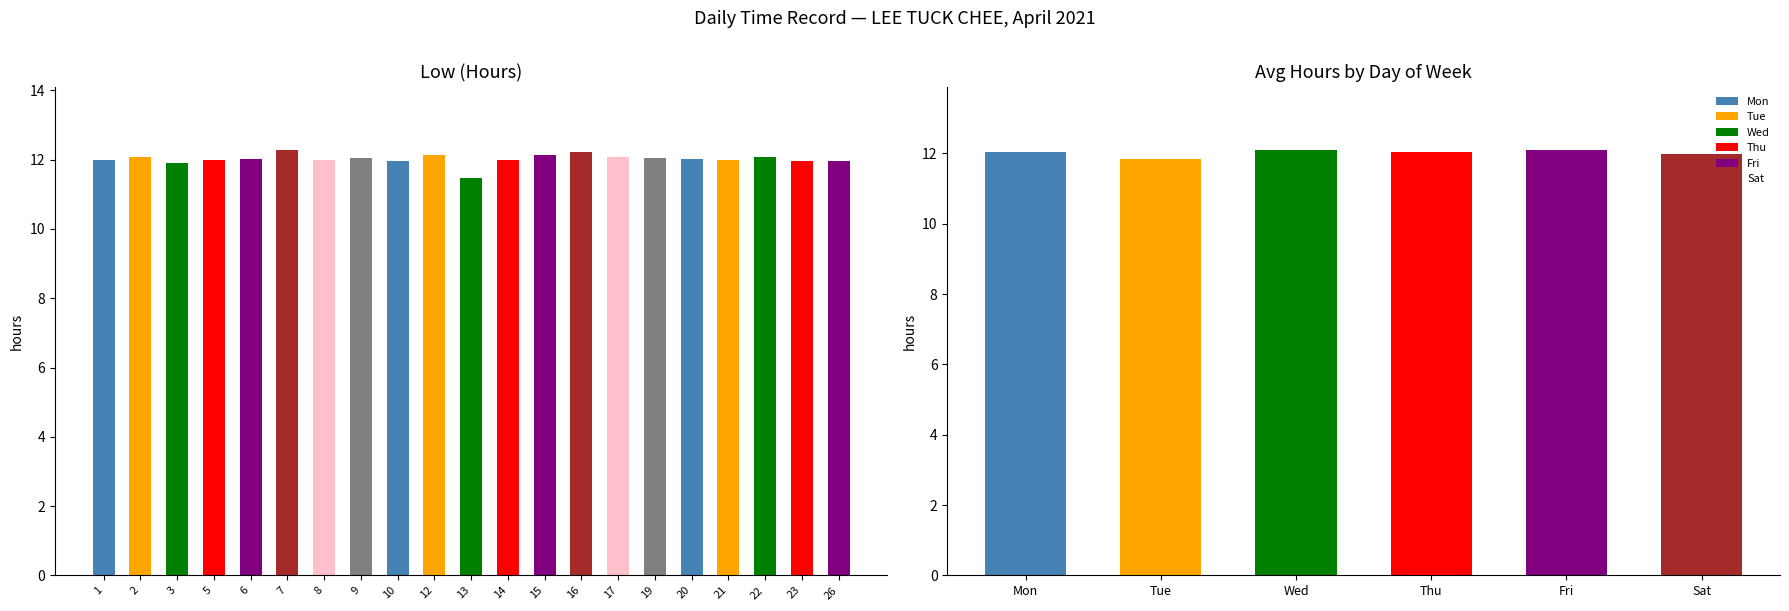

How many data points are above 12?

11